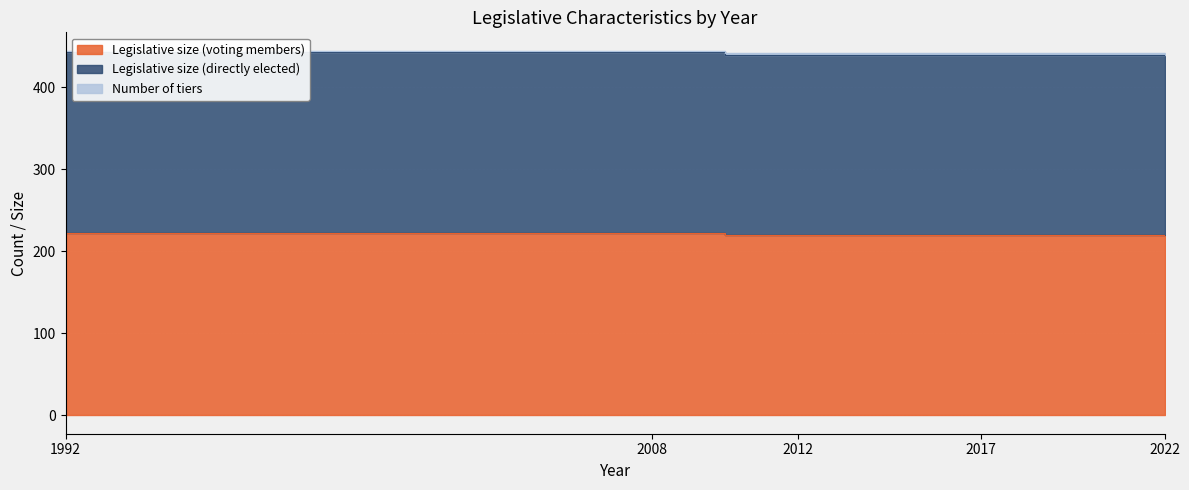

Reading right to left, list all the values displayed in this chart.

Legislative size (voting members): 2022=220	2017=220	2012=220	2008=223	1992=223
Legislative size (directly elected): 2022=220	2017=220	2012=220	2008=220	1992=220
Number of tiers: 2022=2	2017=2	2012=2	2008=2	1992=2